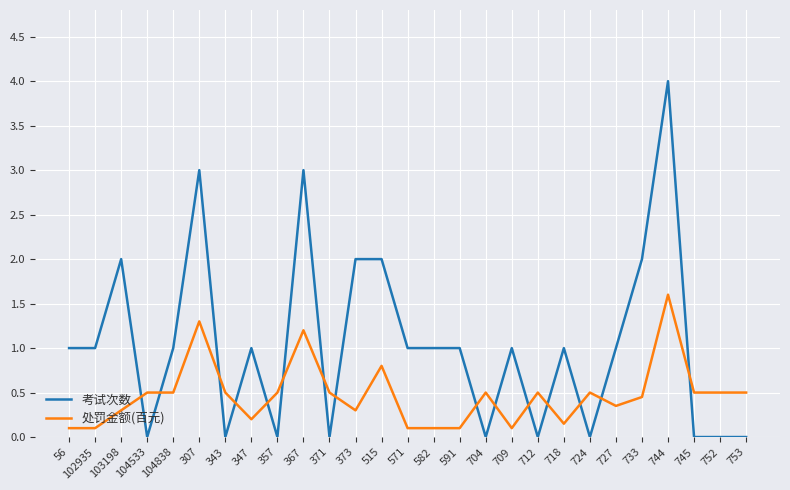

At which label does 考试次数 reach its peak?

744